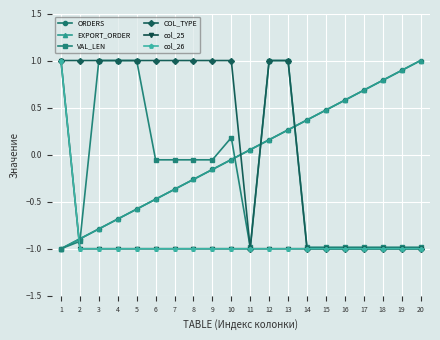

Is this an area chart (filled region under the line)?

No